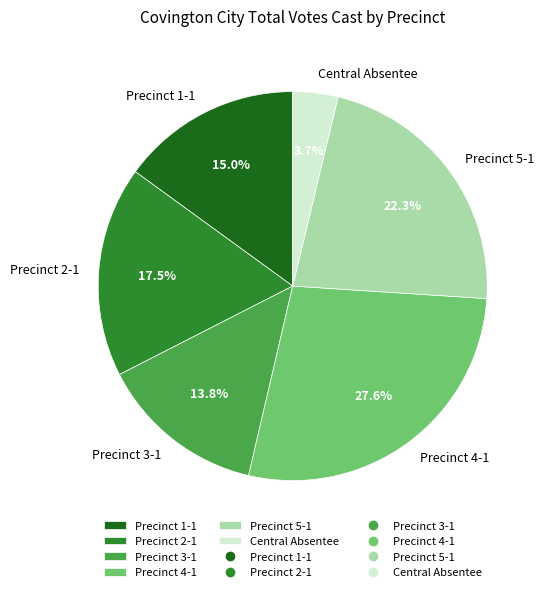

Between Precinct 3-1 and Precinct 4-1, which is larger?

Precinct 4-1